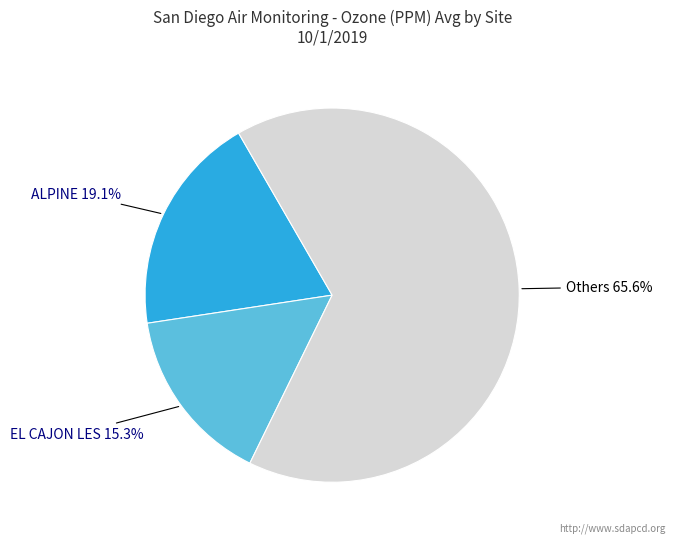

Is there a majority slice in this chart?

Yes